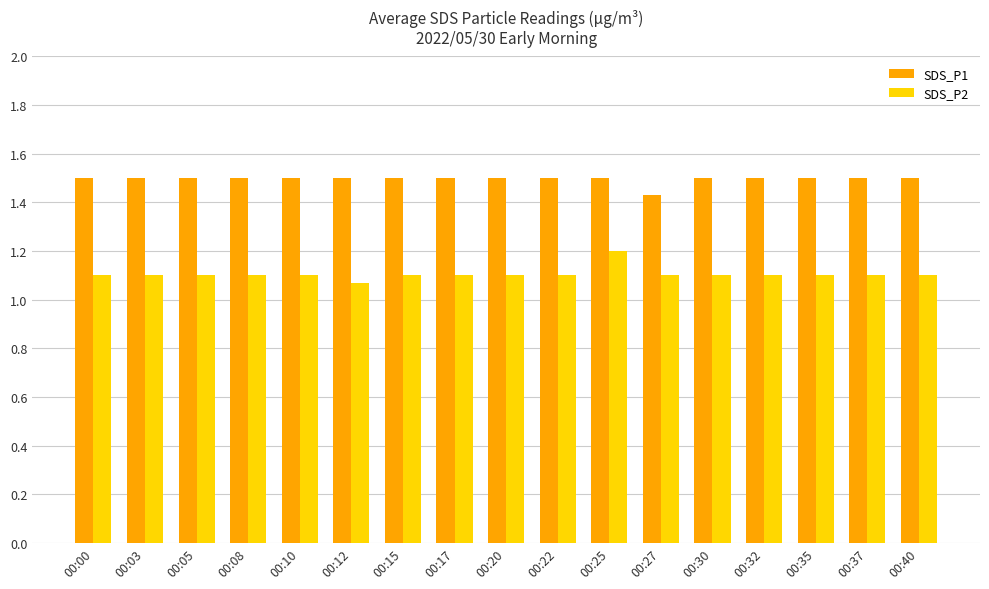

True or false: SDS_P1 has a value of 1.5 at 00:00.

True